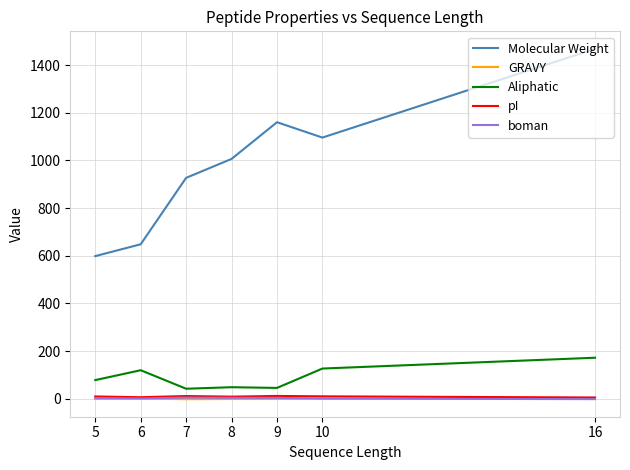

Which series has the largest total across all categories?

Molecular Weight